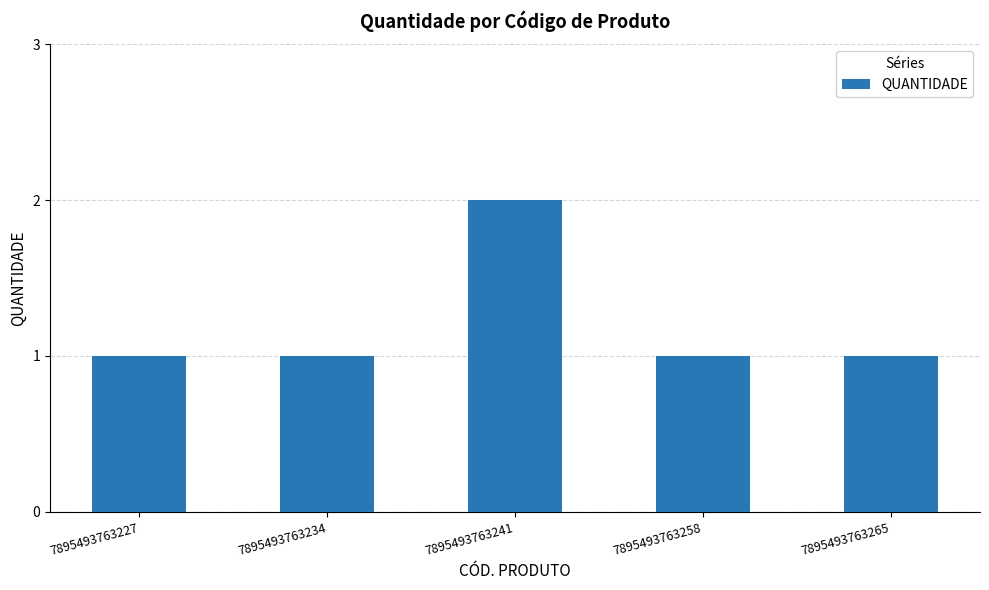

What is the value of the 2nd bar from the left?

1